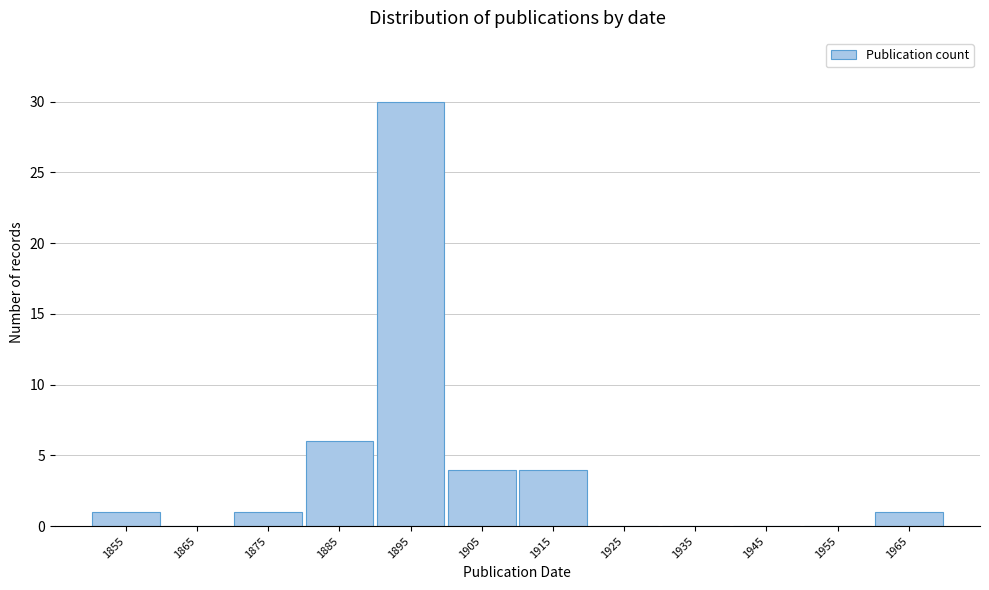

Reading left to right, what are all the values shown in this chart?

1855=1	1865=0	1875=1	1885=6	1895=30	1905=4	1915=4	1925=0	1935=0	1945=0	1955=0	1965=1